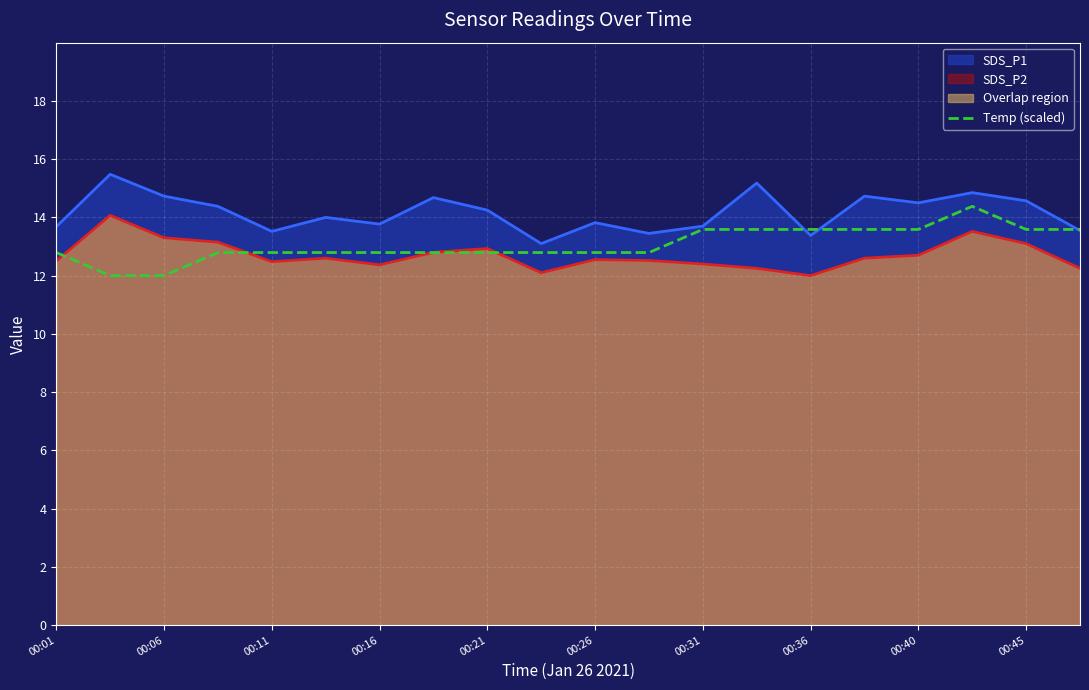

What is the total value across all series at 00:40?

40.8